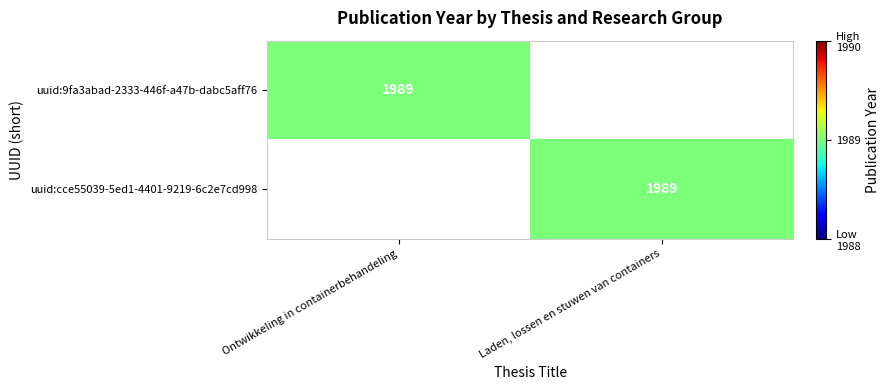

True or false: uuid:9fa3abad-2333-446f-a47b-dabc5aff76 has a value of 2966 at Ontwikkeling in containerbehandeling.

False